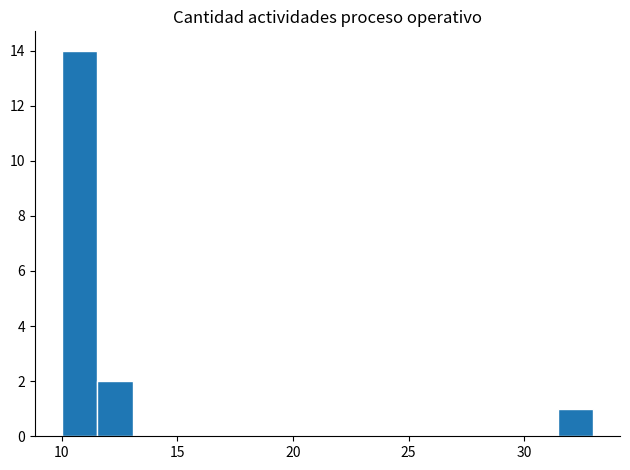

Read against the x-axis, roughly where is the centre of the tallest bar?

11.0